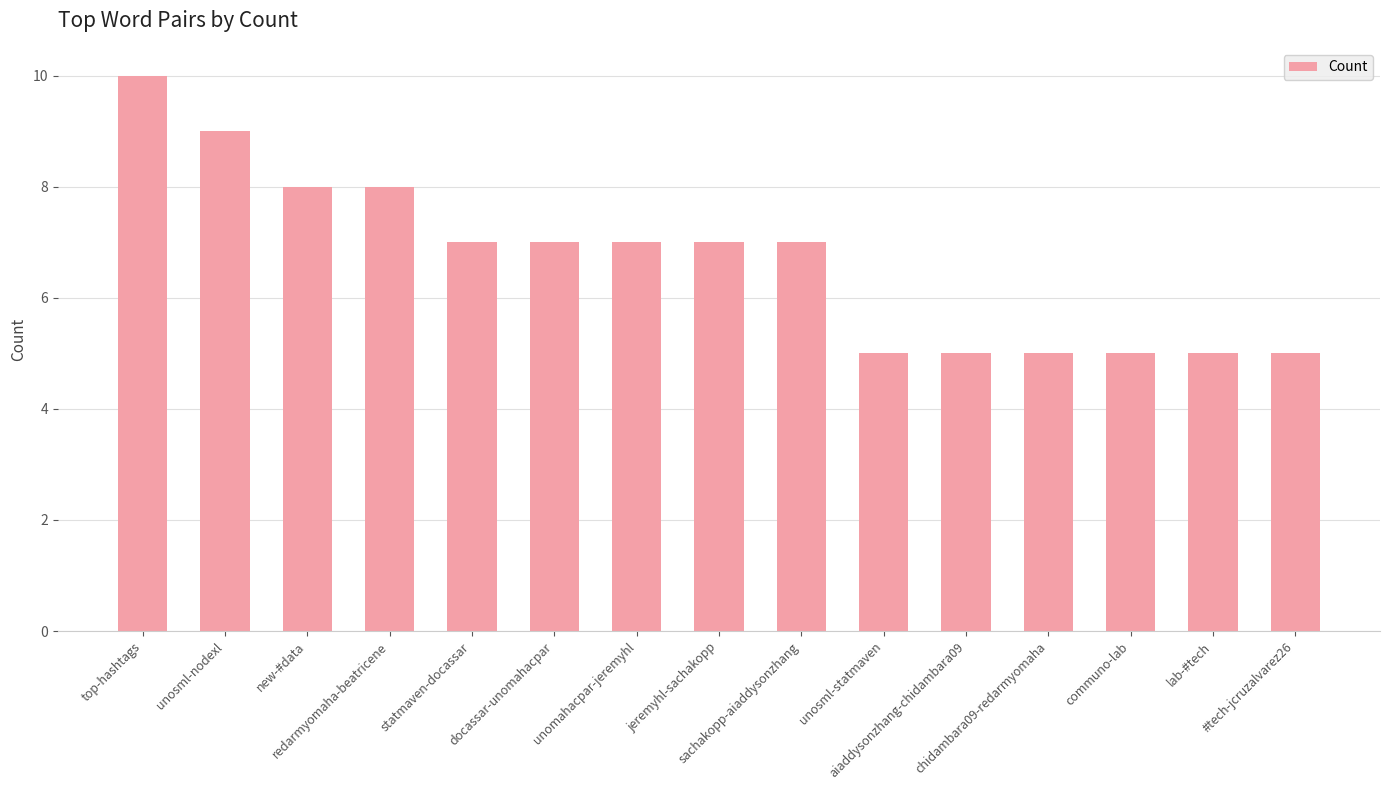

Which label corresponds to the largest value in the chart?

top-hashtags